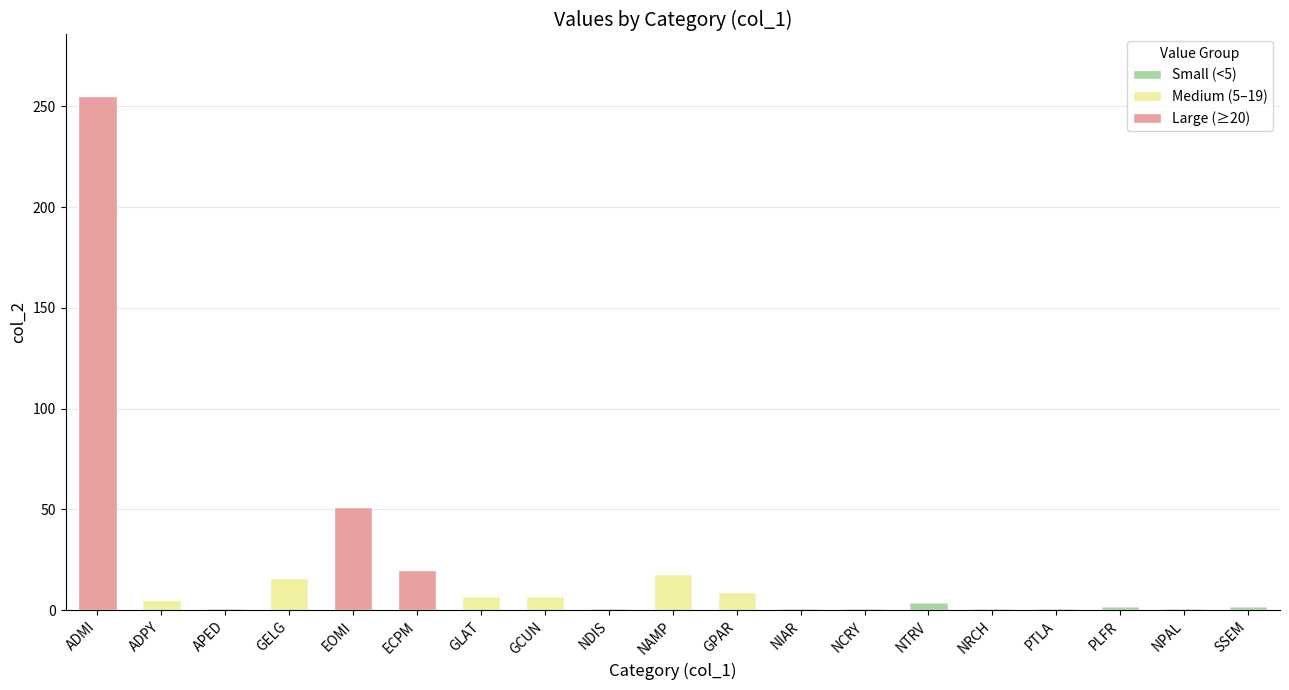

At which category is the sum across all series the highest?

ADMI